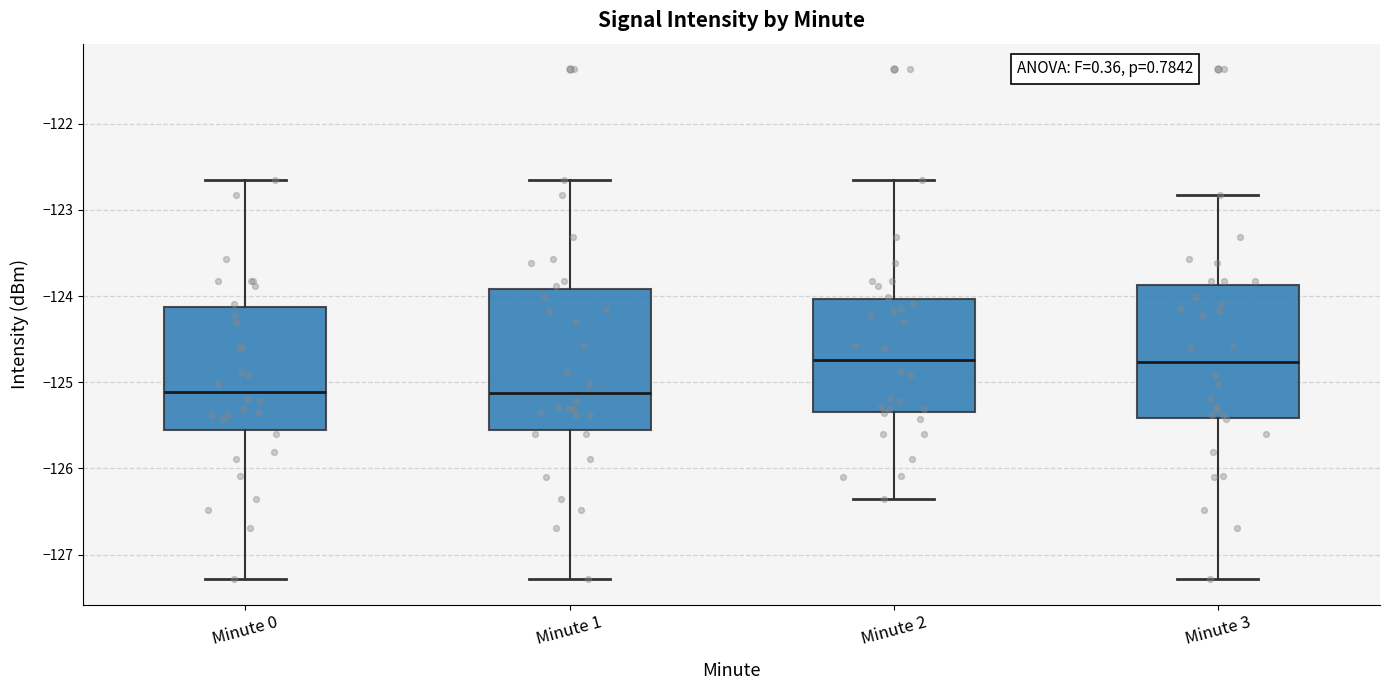

Reading left to right, read every box against the y-axis: the position of its median line, the range the box covers, and the ends of its whiskers. The values are not printed on the chart, so give them approximately, as read against the axis.

Minute 0: median -125.1, box -125.6 to -124.1, whiskers -127.3 to -122.7
Minute 1: median -125.1, box -125.5 to -123.9, whiskers -127.3 to -122.7
Minute 2: median -124.7, box -125.3 to -124.0, whiskers -126.4 to -122.7
Minute 3: median -124.8, box -125.4 to -123.9, whiskers -127.3 to -122.8